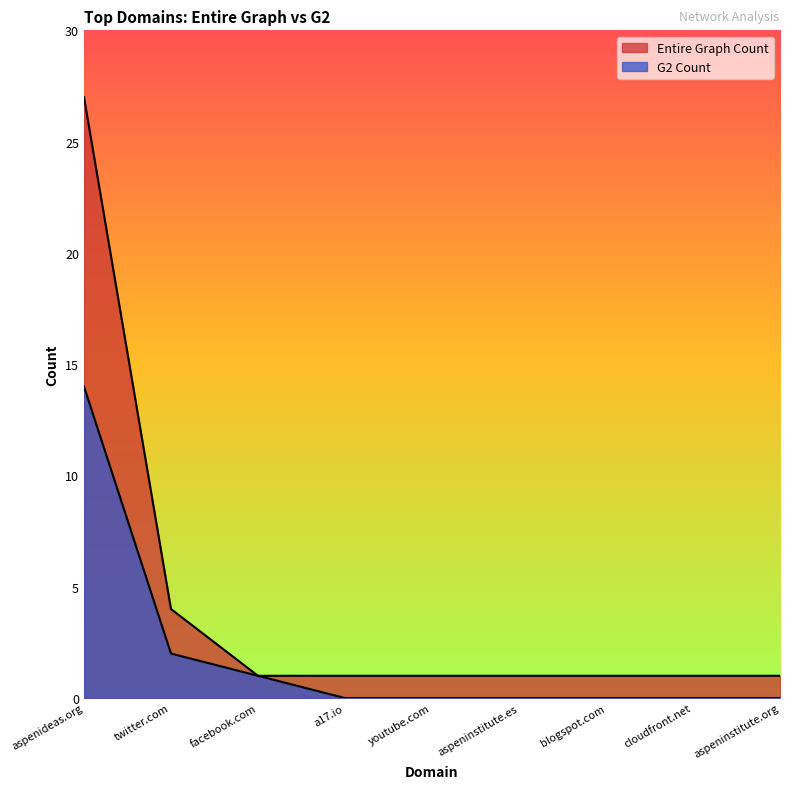

Which has a higher value, aspeninstitute.es or youtube.com?

aspeninstitute.es